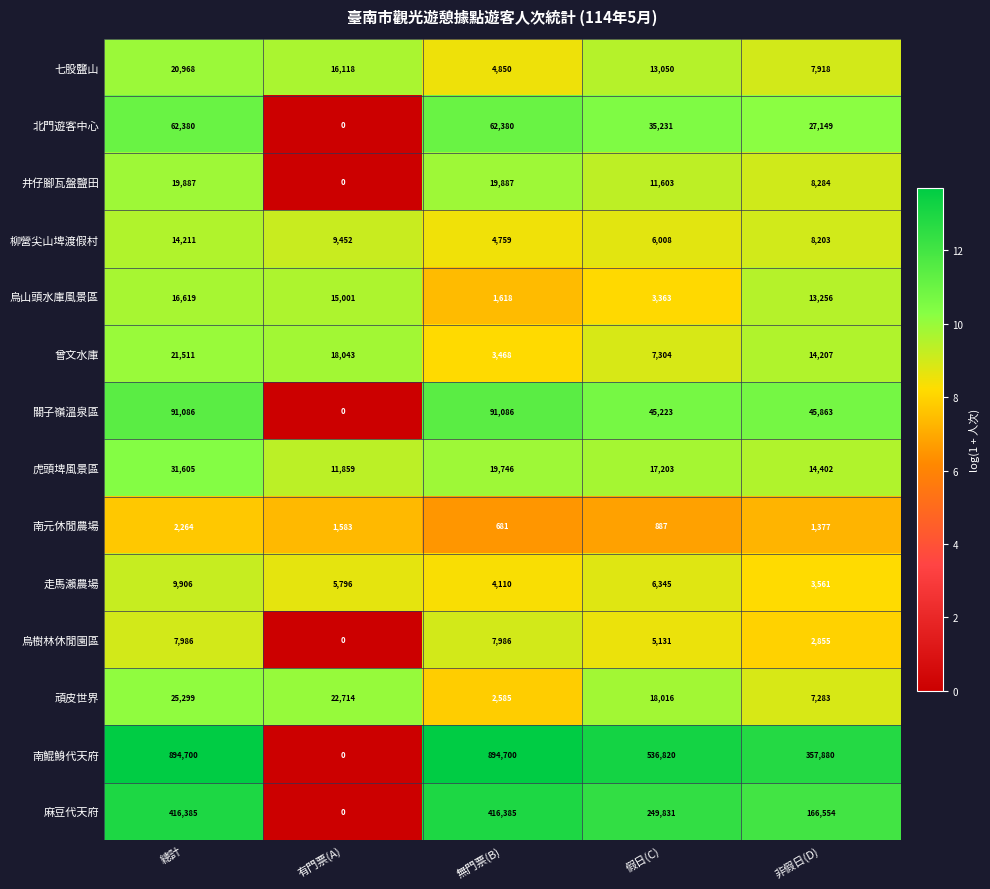

At how many categories does at least one series exceed 2?

5